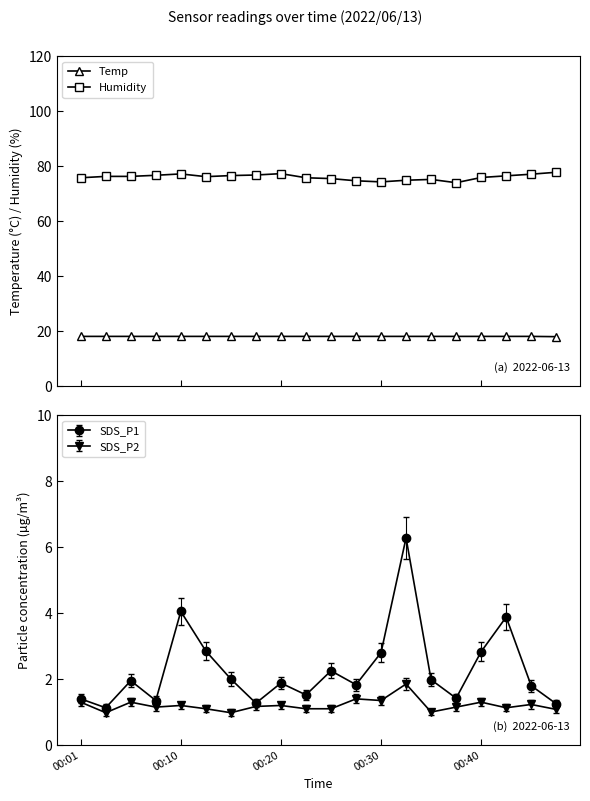

What is the lowest value of the Temp series?

18.0